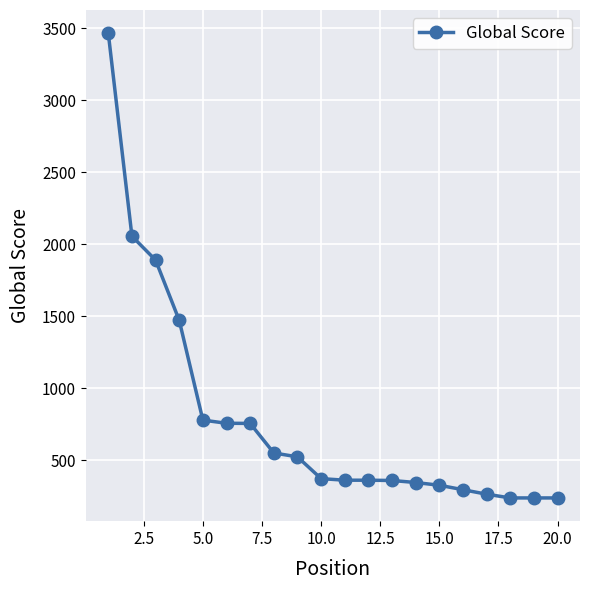

What is the smallest value displayed?

240